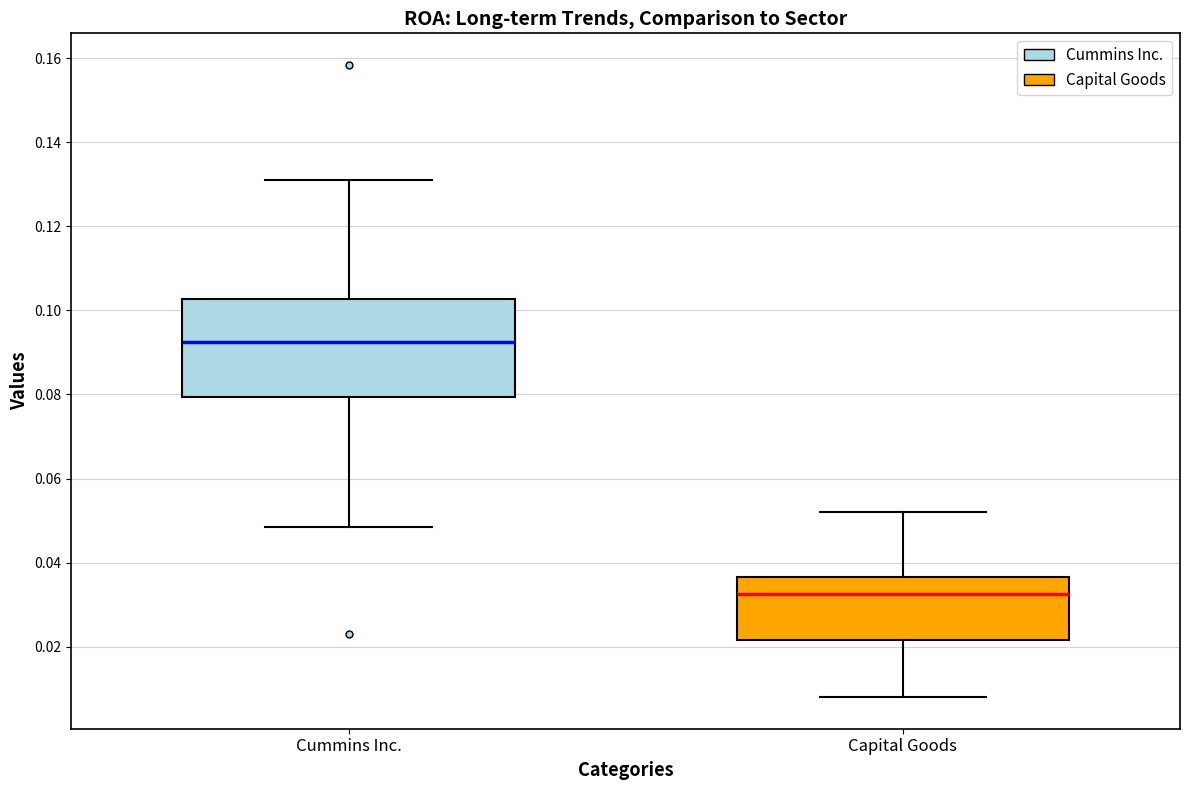

Reading left to right, read every box against the y-axis: the position of its median line, the range the box covers, and the ends of its whiskers. The values are not printed on the chart, so give them approximately, as read against the axis.

Cummins Inc.: median 0.092, box 0.080 to 0.102, whiskers 0.048 to 0.132
Capital Goods: median 0.032, box 0.022 to 0.036, whiskers 0.008 to 0.052